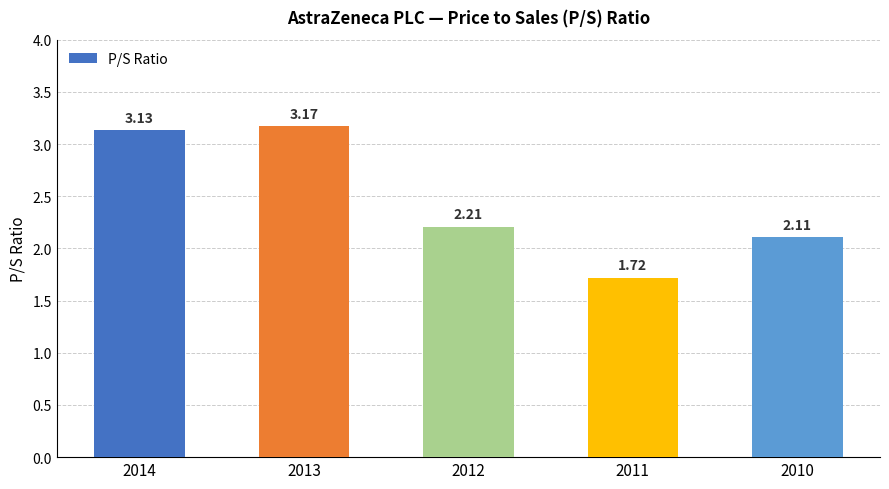

Rank the categories by value from highest to lowest.

2013, 2014, 2012, 2010, 2011